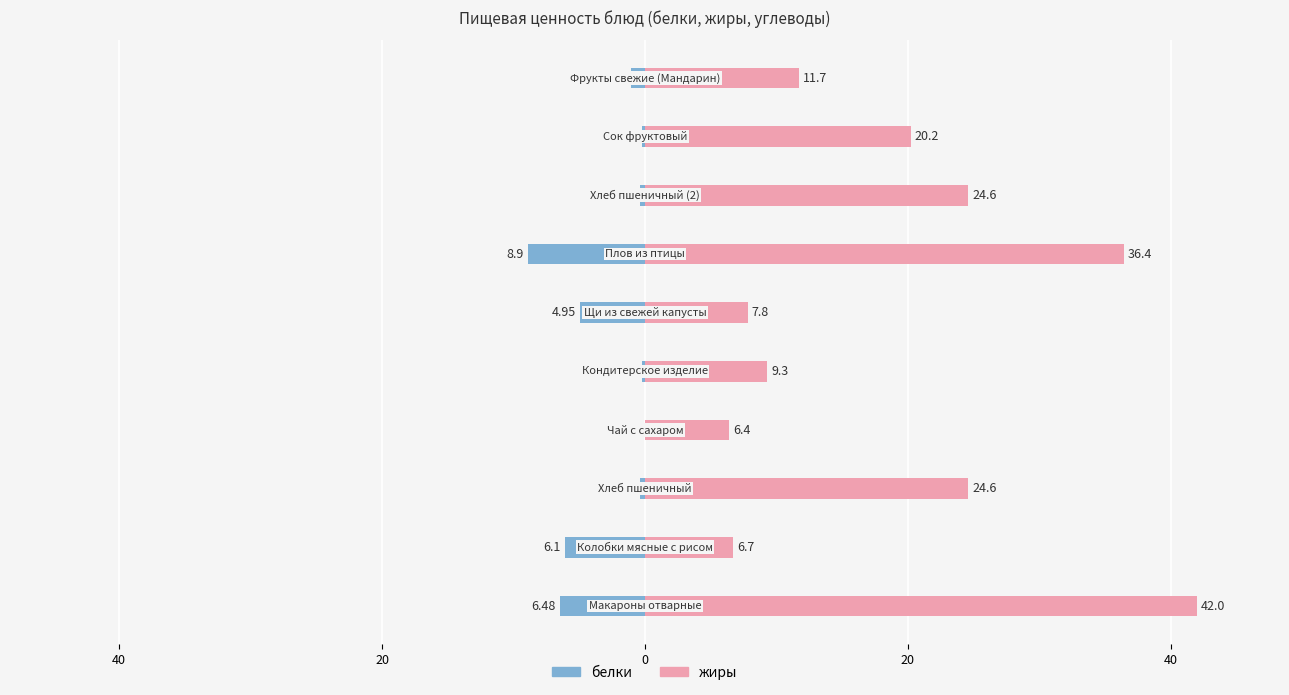

What is the value of the жиры bar at the 2nd from the left?

6.7